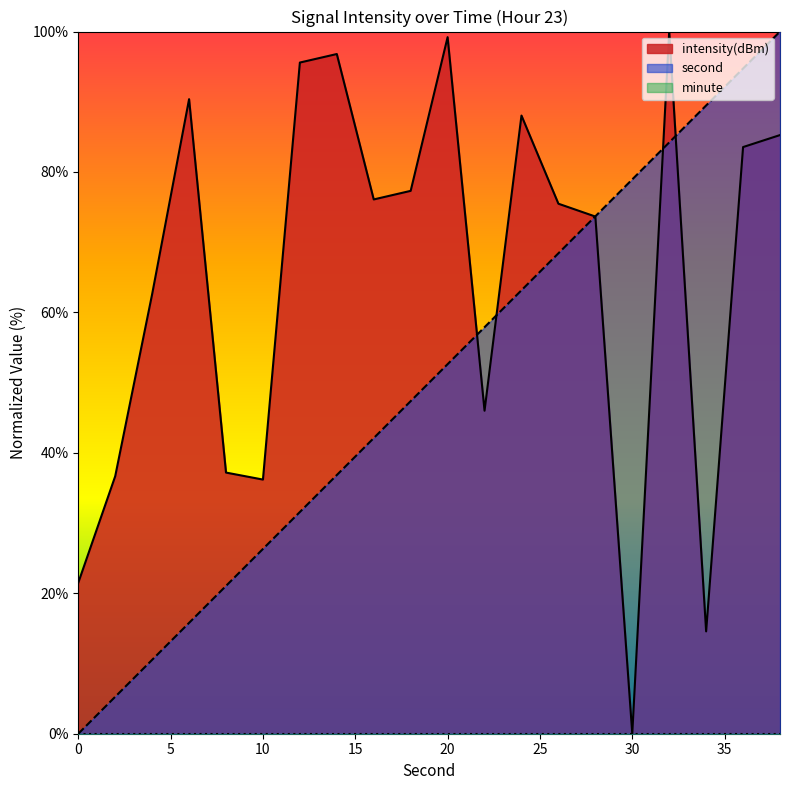

At which category is the sum across all series the highest?

38